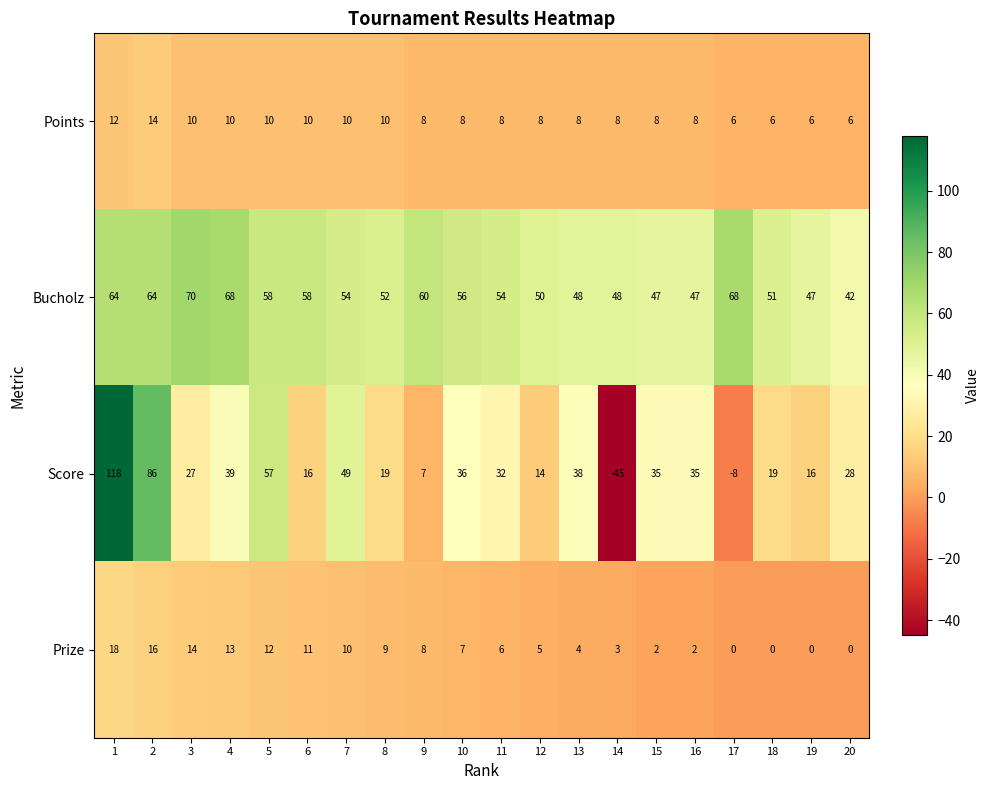

The value of Points at 3 is 15. True or false?

False